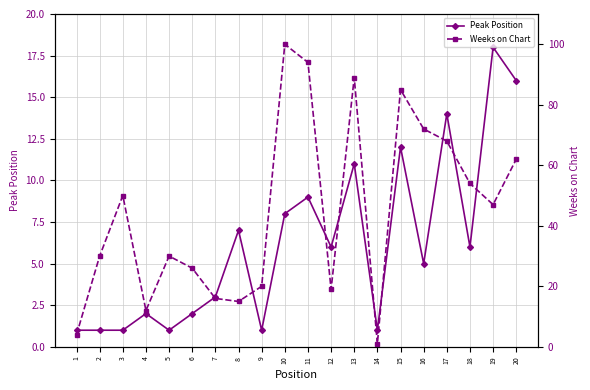

What is the maximum value shown in the chart?

100